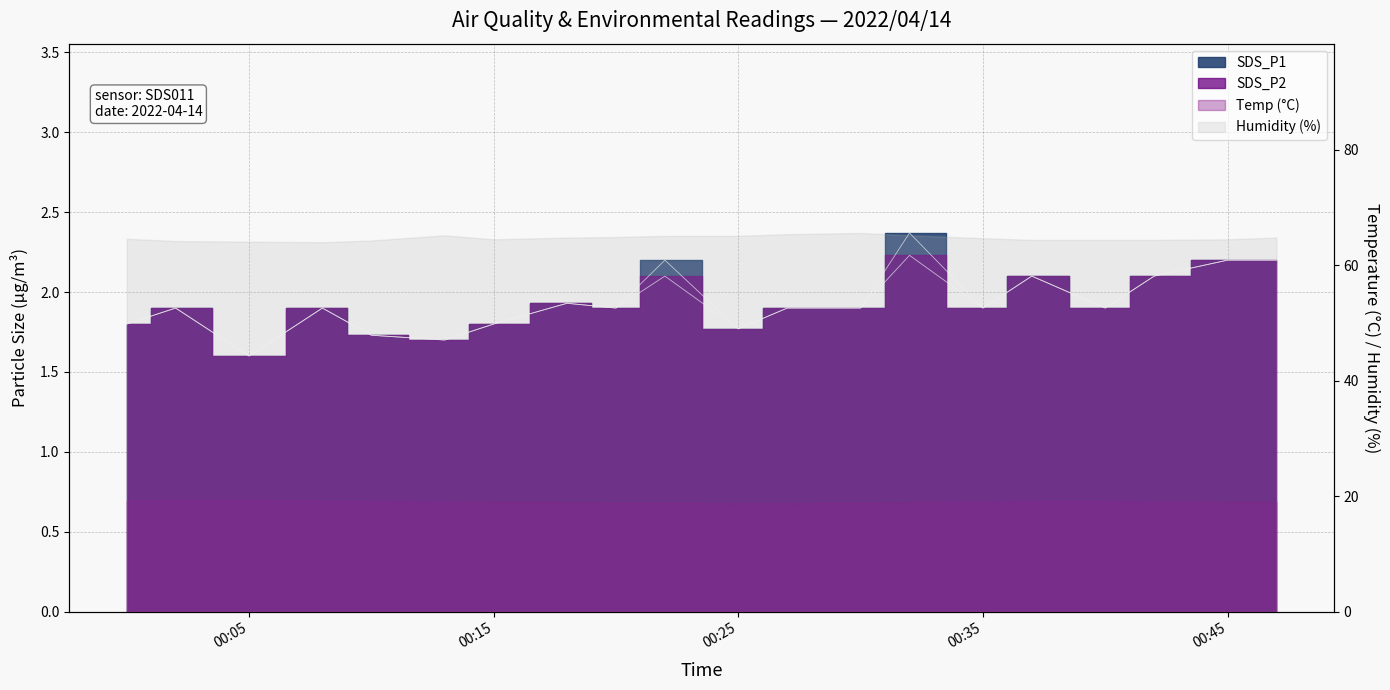

Where is SDS_P1 nearest to the value 1?

00:05